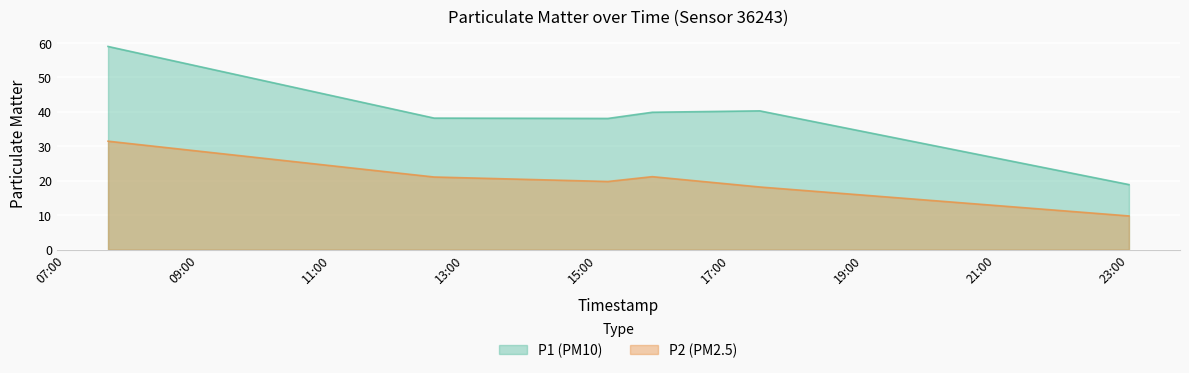

Which series has the largest total across all categories?

P1